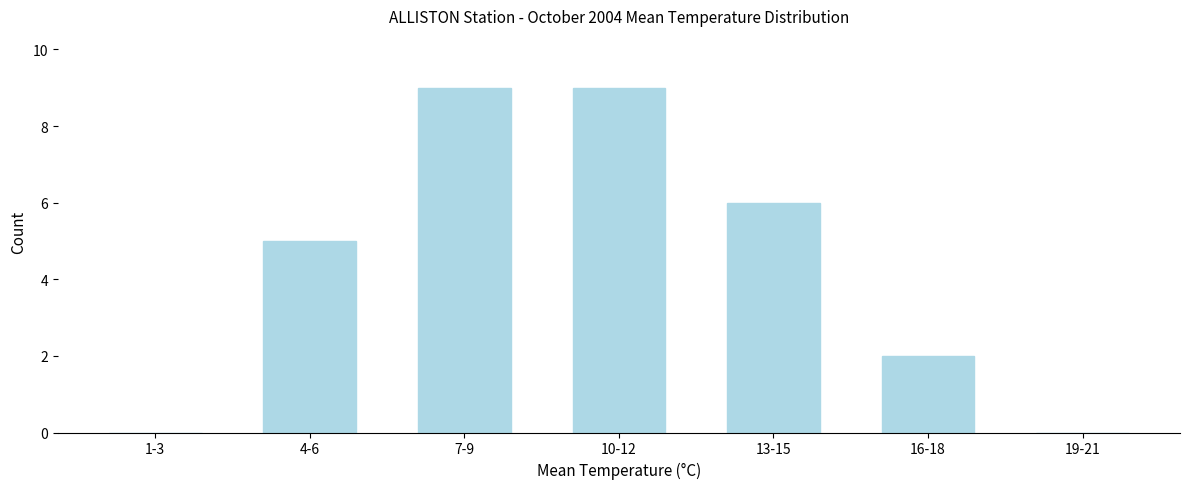

Reading left to right, list all the values displayed in this chart.

1-3=0	4-6=5	7-9=9	10-12=9	13-15=6	16-18=2	19-21=0